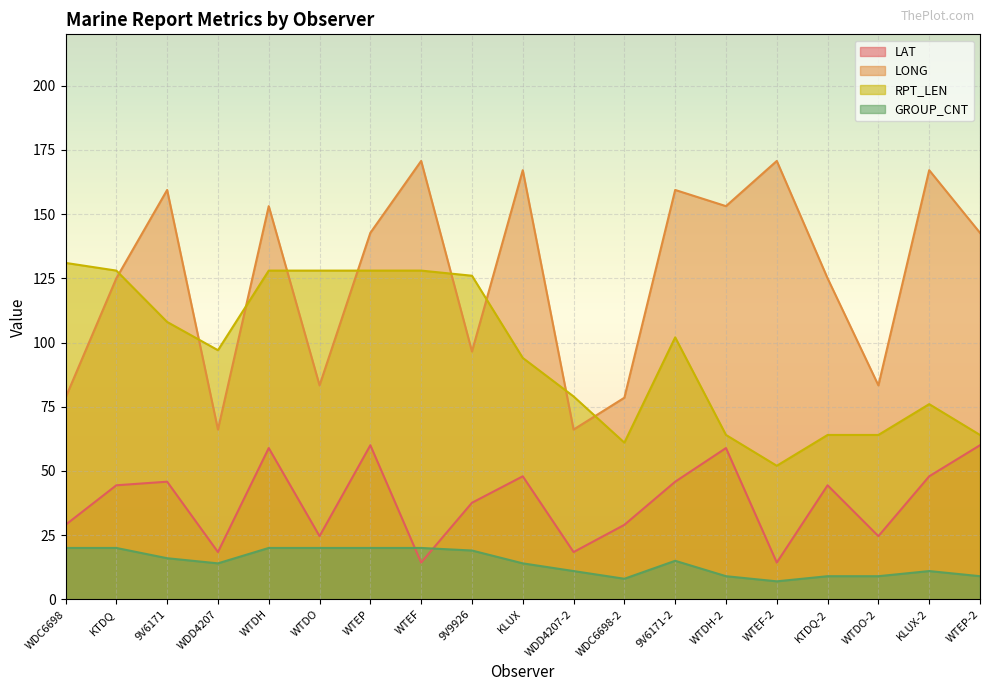

At which category is the sum across all series the highest?

WTDH